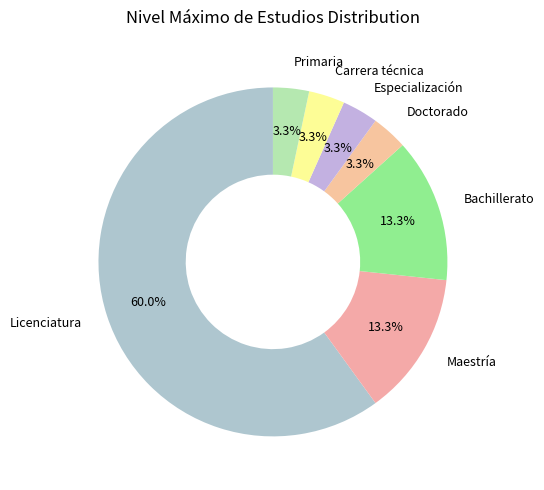

Is it true that Bachillerato is 18% of the pie?

False